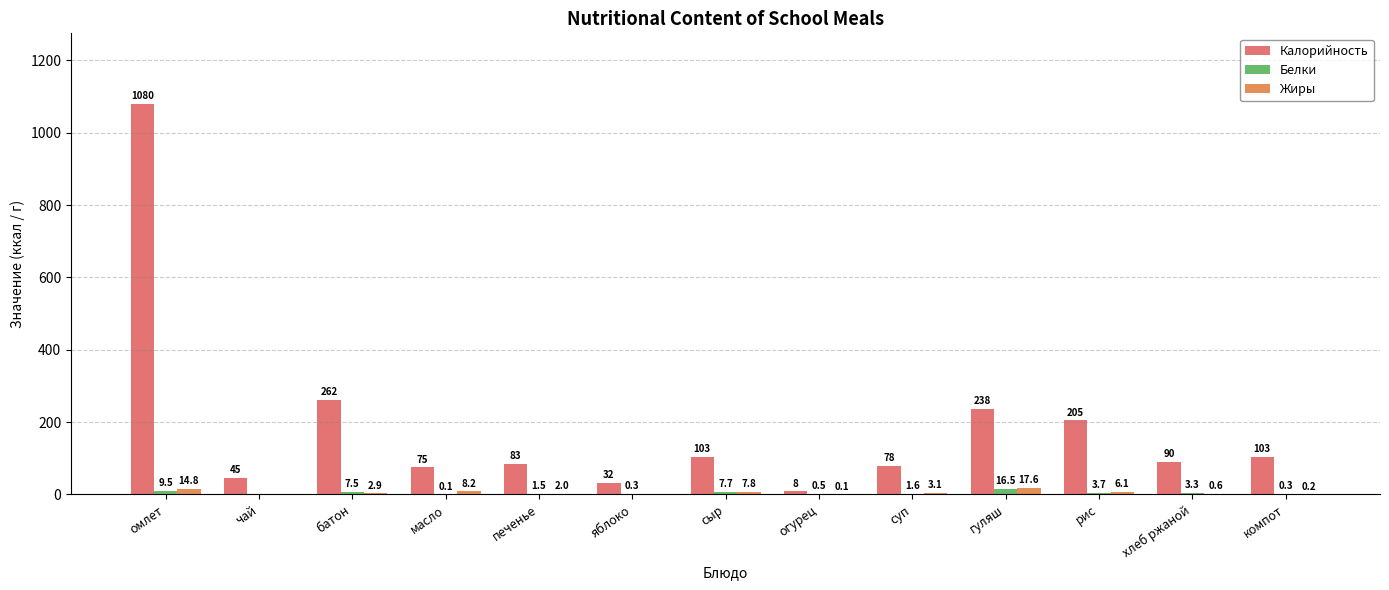

The value of Жиры at компот is 0.2. True or false?

True